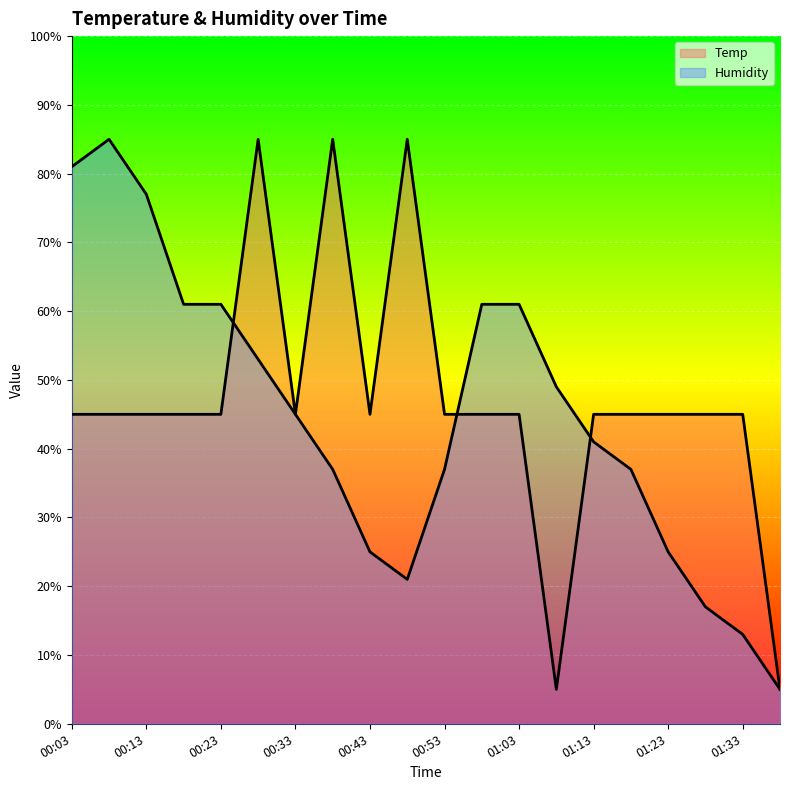

How many interior local peaks does the Temp series have?

3